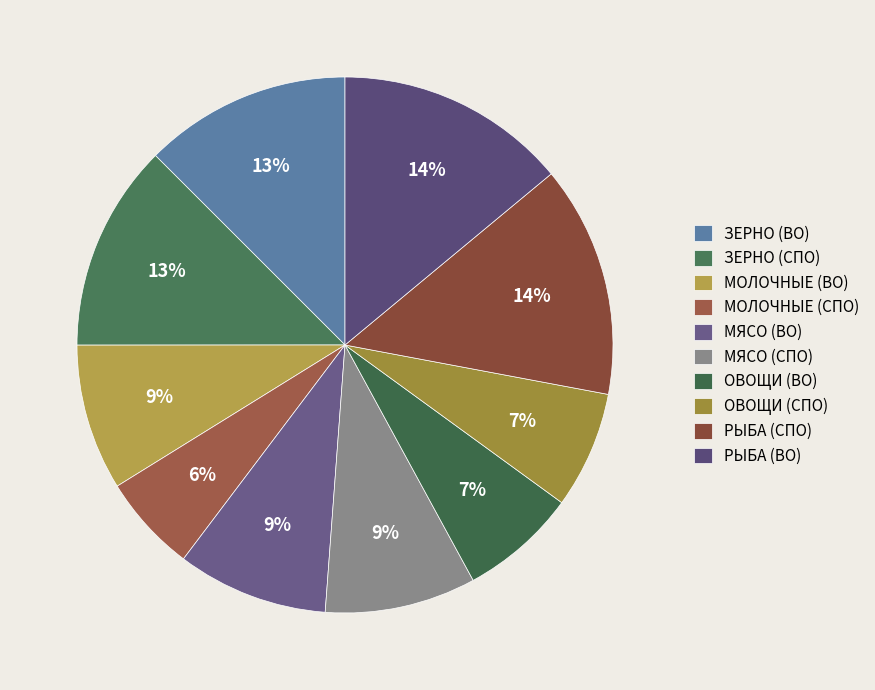

Count the number of slices in the pie.

10